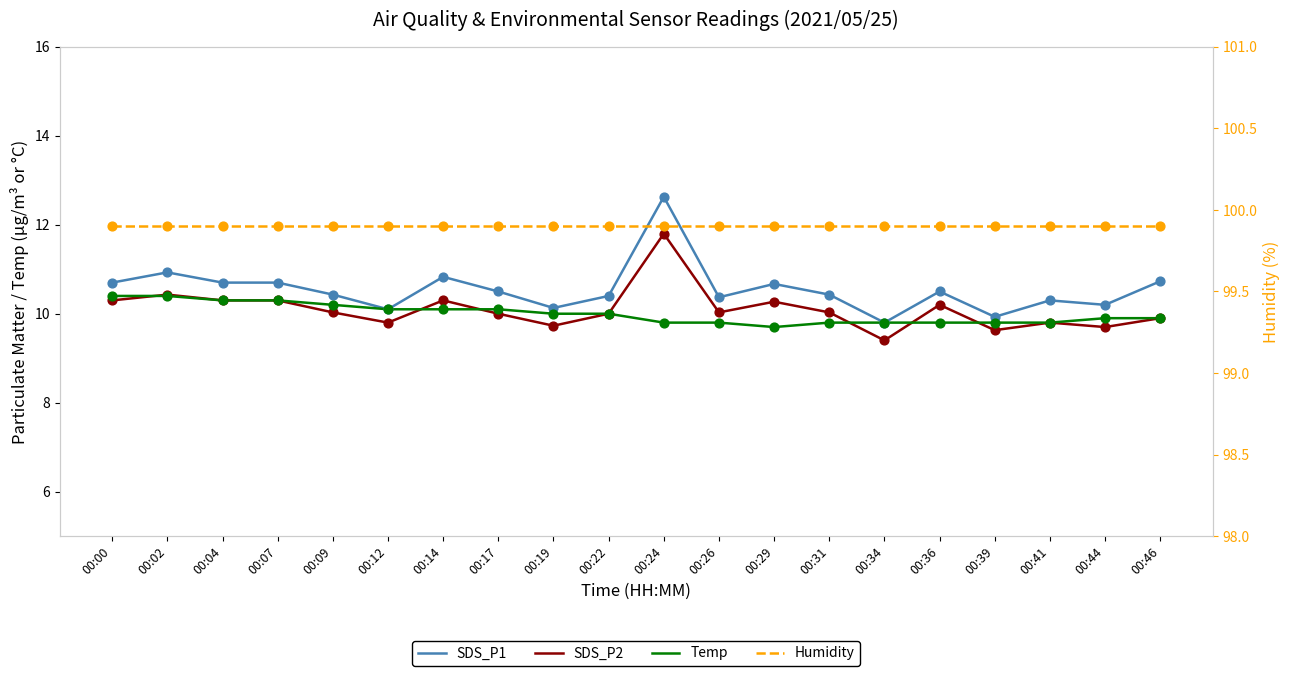

Which series has the largest total across all categories?

Humidity